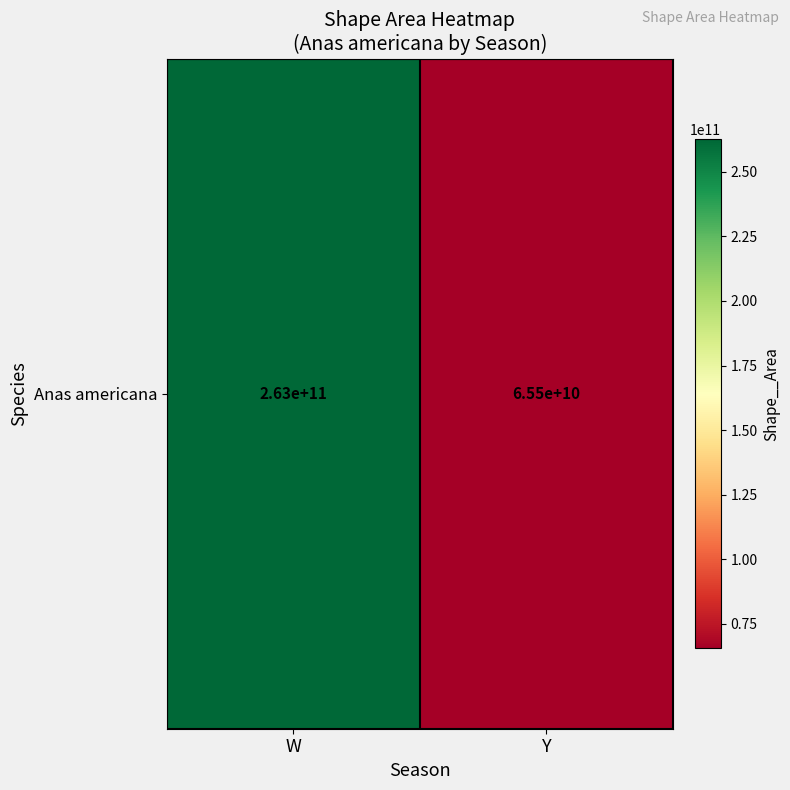

At which category does the chart reach its peak across all series?

W